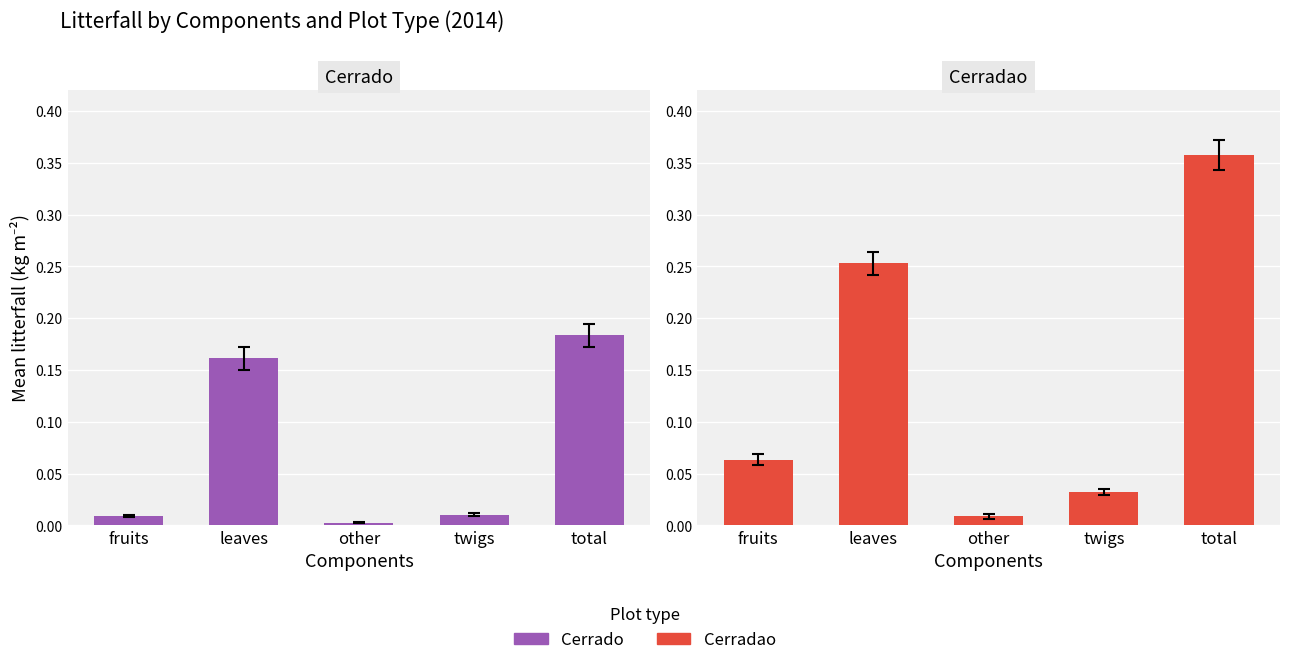

Reading right to left, what are all the values shown in this chart?

Cerrado: 0.2	0.0	0.0	0.2	0.0
Cerradao: 0.4	0.0	0.0	0.3	0.1